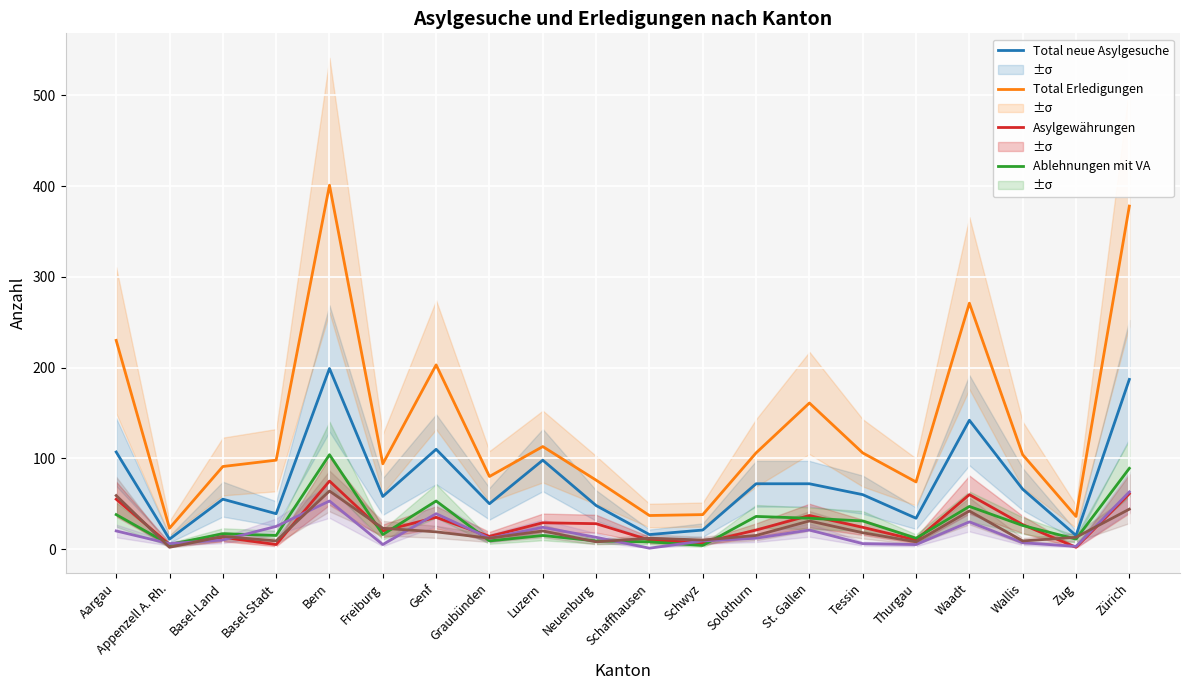

Reading left to right, transcribe all the data shown in this chart.

Total neue Asylgesuche: Aargau=107	Appenzell A. Rh.=11	Basel-Land=55	Basel-Stadt=39	Bern=199	Freiburg=58	Genf=110	Graubünden=50	Luzern=98	Neuenburg=48	Schaffhausen=16	Schwyz=21	Solothurn=72	St. Gallen=72	Tessin=60	Thurgau=34	Waadt=142	Wallis=66	Zug=15	Zürich=187
Total Erledigungen: Aargau=230	Appenzell A. Rh.=23	Basel-Land=91	Basel-Stadt=98	Bern=401	Freiburg=94	Genf=203	Graubünden=80	Luzern=113	Neuenburg=76	Schaffhausen=37	Schwyz=38	Solothurn=106	St. Gallen=161	Tessin=106	Thurgau=74	Waadt=271	Wallis=104	Zug=36	Zürich=378
Asylgewährungen: Aargau=55	Appenzell A. Rh.=5	Basel-Land=13	Basel-Stadt=5	Bern=75	Freiburg=20	Genf=35	Graubünden=14	Luzern=29	Neuenburg=28	Schaffhausen=10	Schwyz=7	Solothurn=21	St. Gallen=37	Tessin=24	Thurgau=10	Waadt=60	Wallis=27	Zug=2	Zürich=61
Ablehnungen mit VA: Aargau=38	Appenzell A. Rh.=5	Basel-Land=17	Basel-Stadt=15	Bern=104	Freiburg=16	Genf=53	Graubünden=9	Luzern=15	Neuenburg=9	Schaffhausen=8	Schwyz=4	Solothurn=36	St. Gallen=34	Tessin=31	Thurgau=12	Waadt=47	Wallis=26	Zug=11	Zürich=89
Ablehnungen ohne VA: Aargau=20	Appenzell A. Rh.=6	Basel-Land=10	Basel-Stadt=25	Bern=53	Freiburg=5	Genf=39	Graubünden=12	Luzern=24	Neuenburg=13	Schaffhausen=1	Schwyz=9	Solothurn=12	St. Gallen=21	Tessin=6	Thurgau=5	Waadt=30	Wallis=7	Zug=3	Zürich=63
Abschreibungen (andere): Aargau=59	Appenzell A. Rh.=2	Basel-Land=14	Basel-Stadt=9	Bern=64	Freiburg=23	Genf=19	Graubünden=12	Luzern=20	Neuenburg=8	Schaffhausen=12	Schwyz=10	Solothurn=15	St. Gallen=31	Tessin=18	Thurgau=8	Waadt=42	Wallis=9	Zug=13	Zürich=44